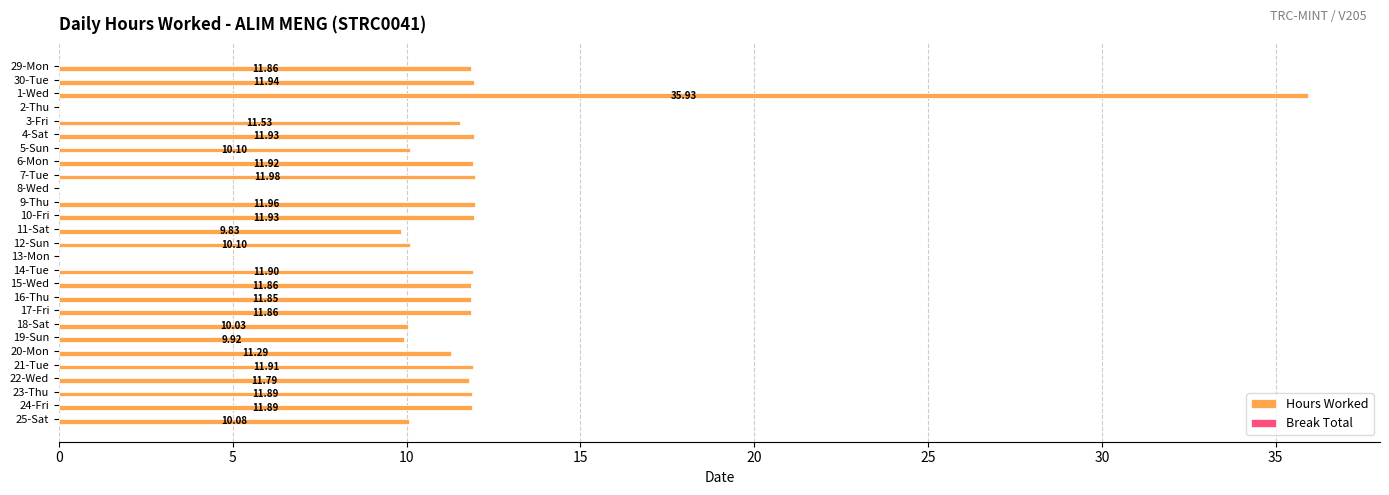

Approximately how many times larger is the value at 23-Thu compared to 25-Sat?

1.2